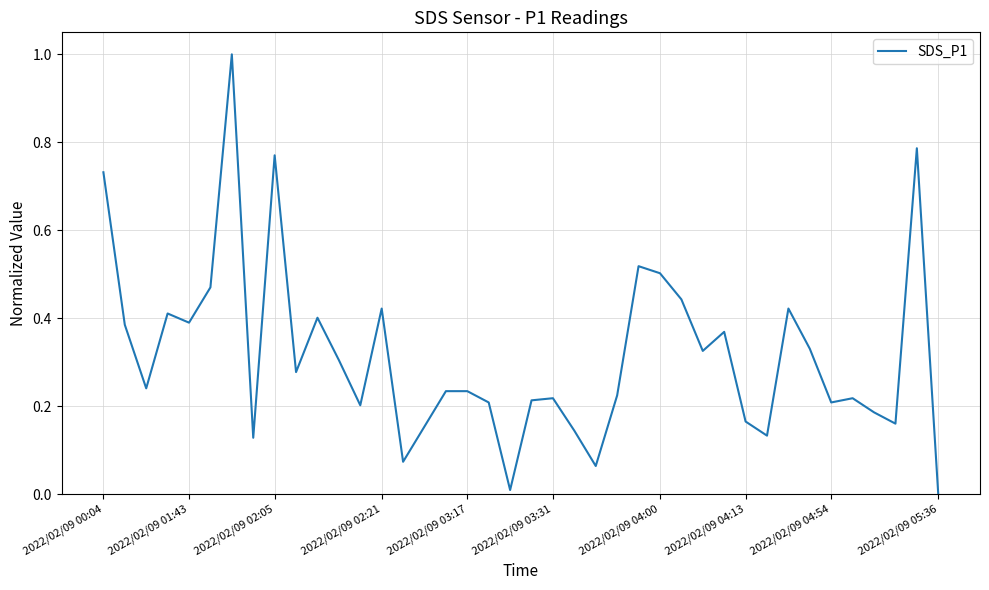

What is the difference between the maximum and minimum values?

1.0